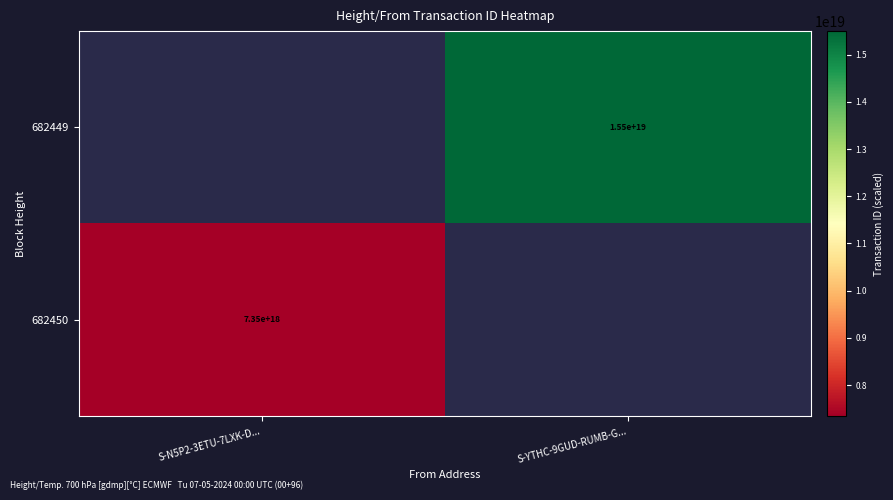

The value of 682449 at S-YTHC-9GUD-RUMB-G... is 15500000000000000000. True or false?

True